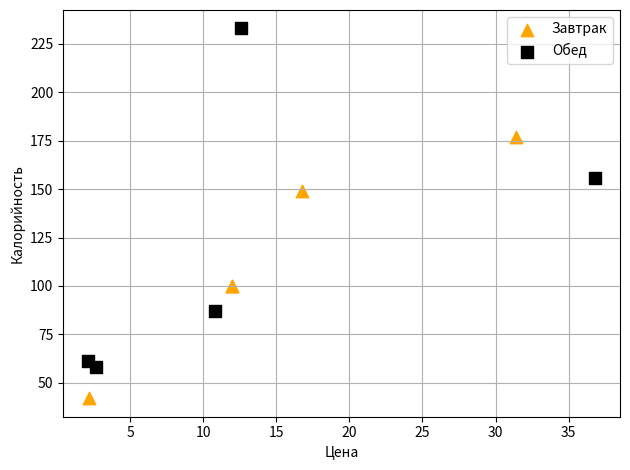

Which series reaches the maximum Y coordinate?

Обед